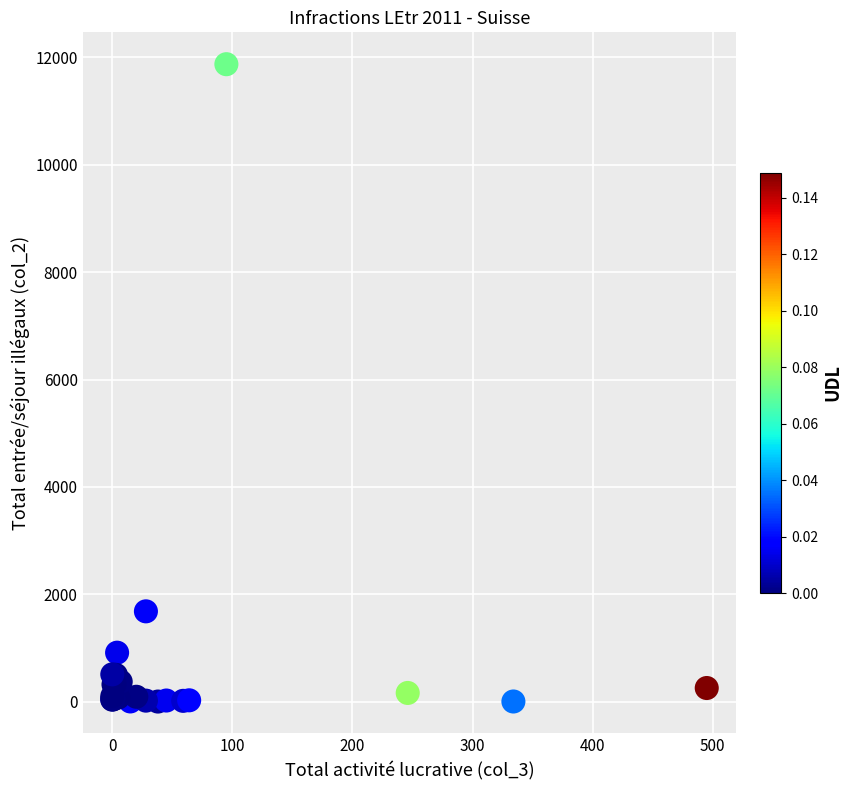

What Y value in the scatter plot is closest to 5938?

1683